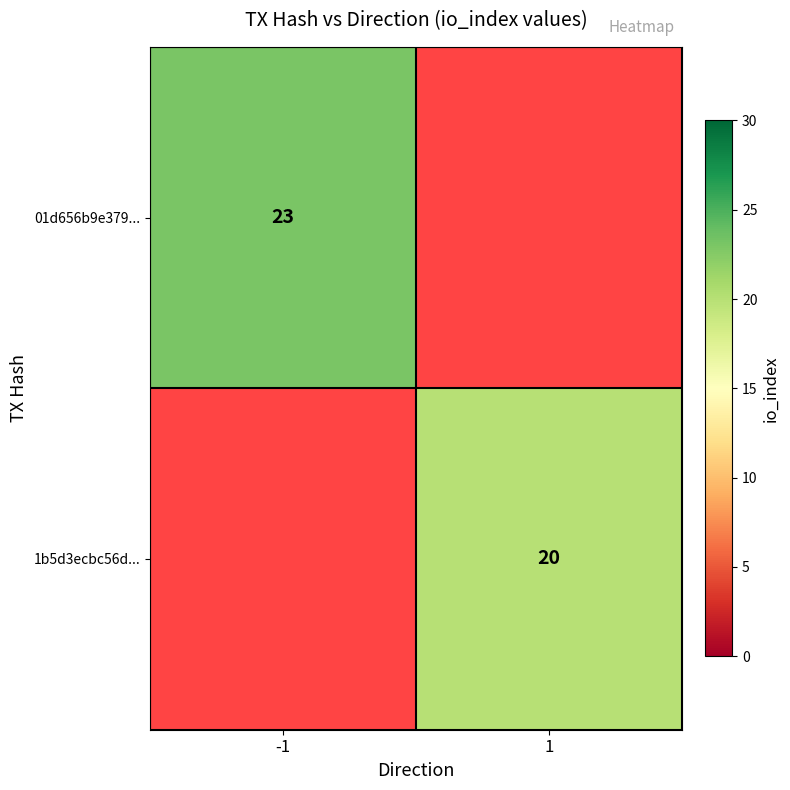

Is it true that 1b5d3ecbc56d... equals 4 at 1?

False